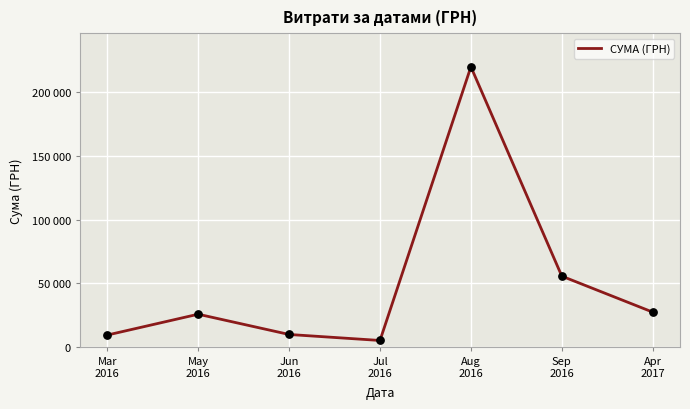

Between Jul
2016 and Sep
2016, which is larger?

Sep
2016